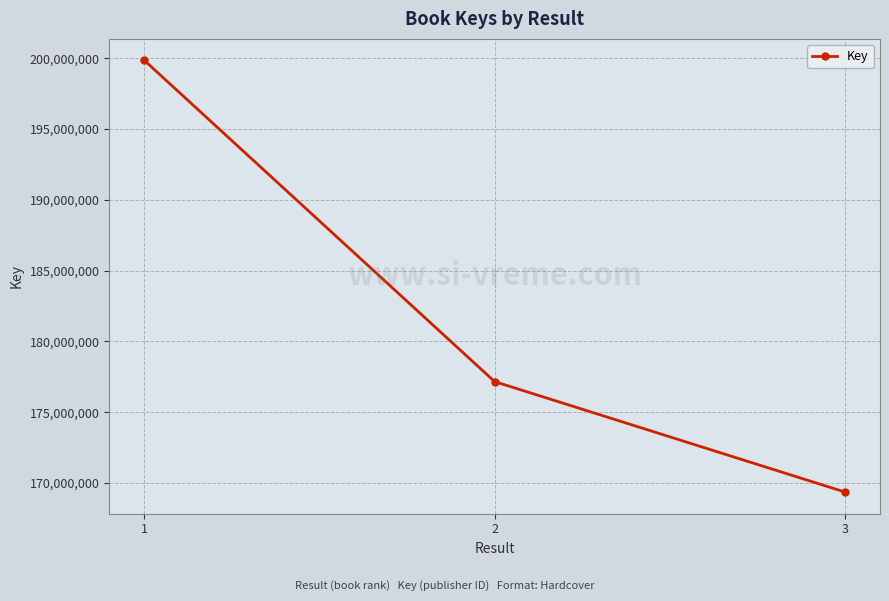

Count the values in the range 169363668 to 199838101.

3